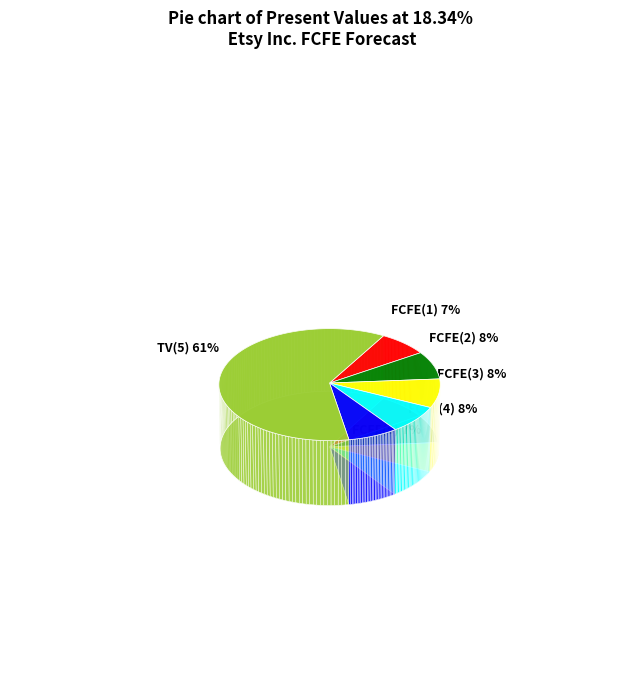

Which has a higher value, FCFE(3) or FCFE(4)?

FCFE(3)